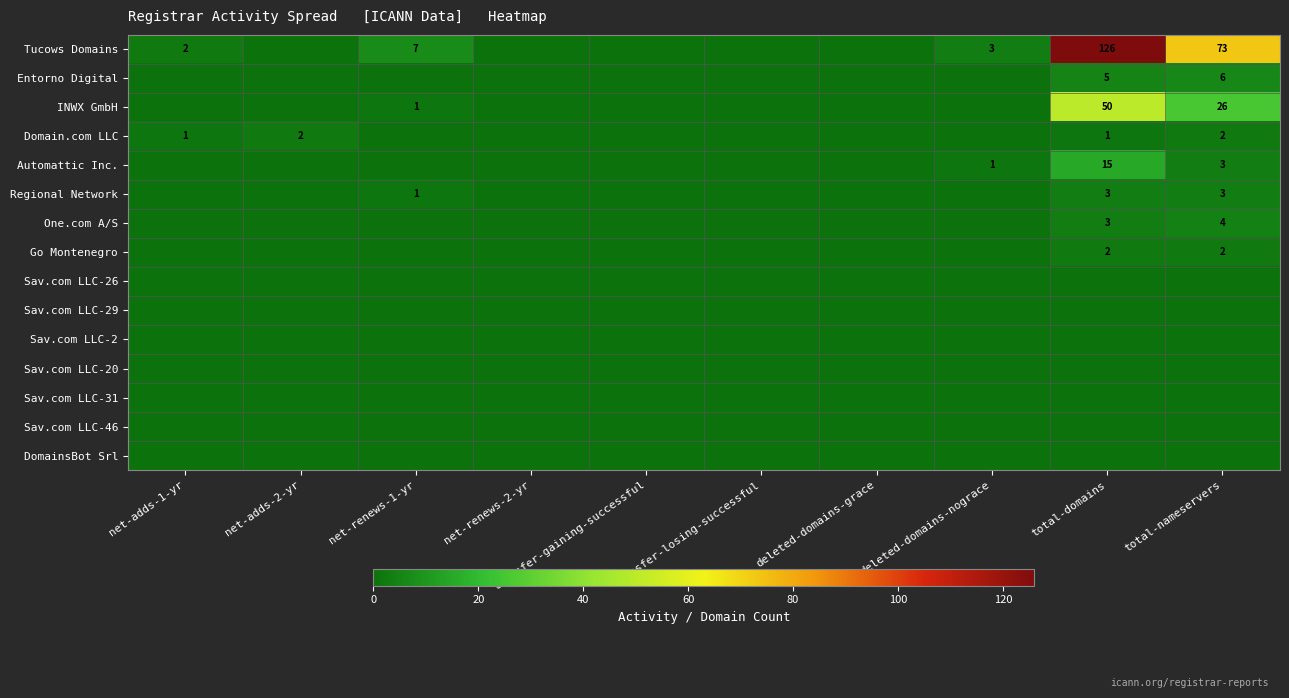

How many data points does each series have?

10